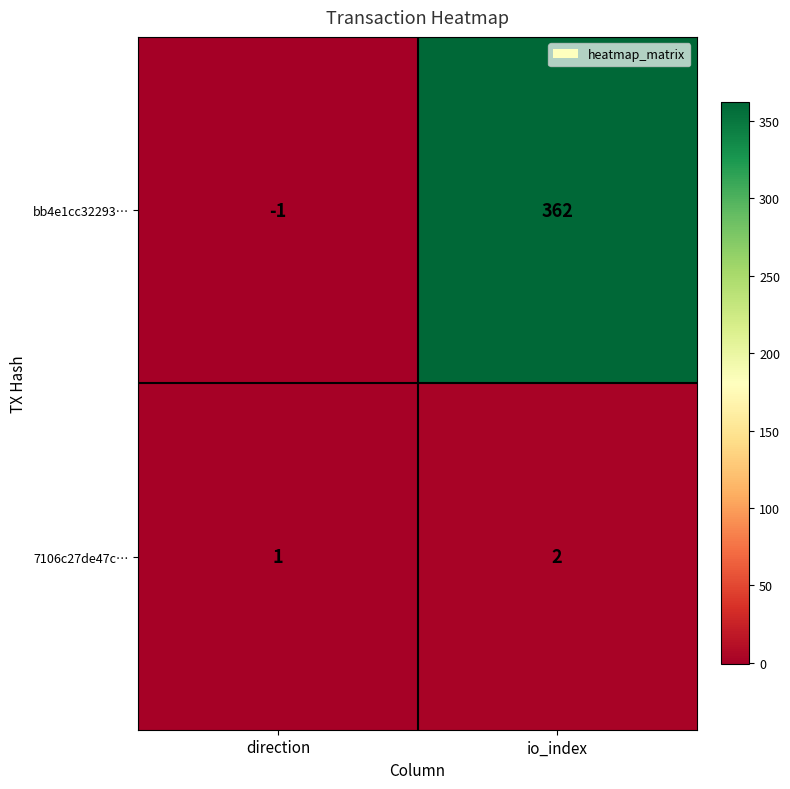

The bb4e1cc32293… series shows -1 at direction. True or false?

True